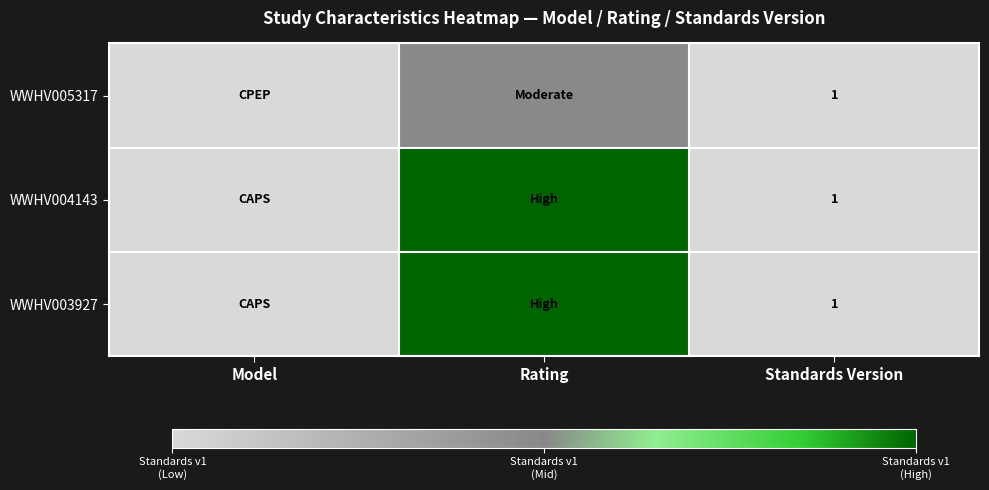

What is the total value across all series at Standards Version?

3